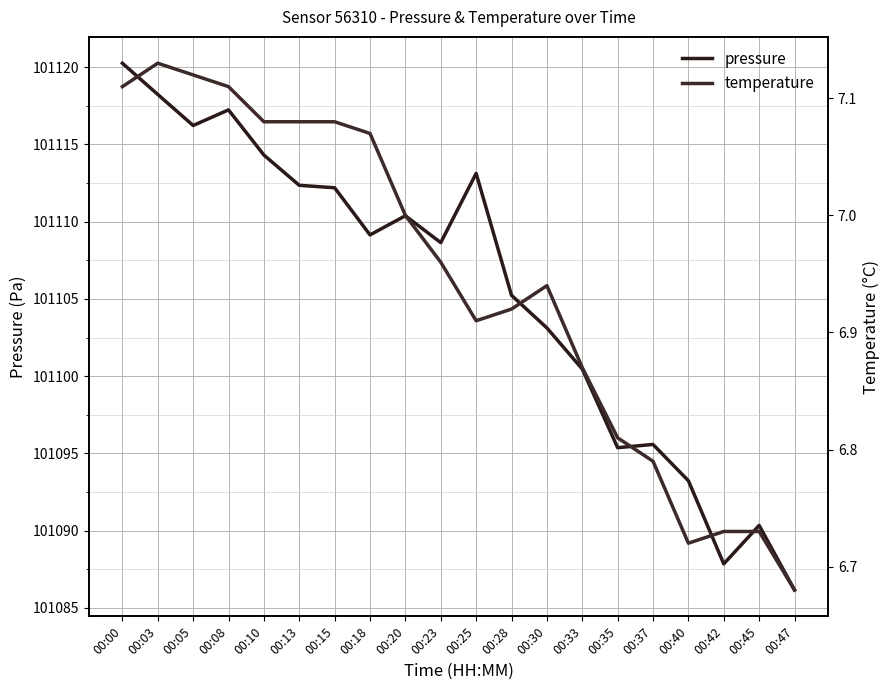

Which series has the widest spread of values?

pressure